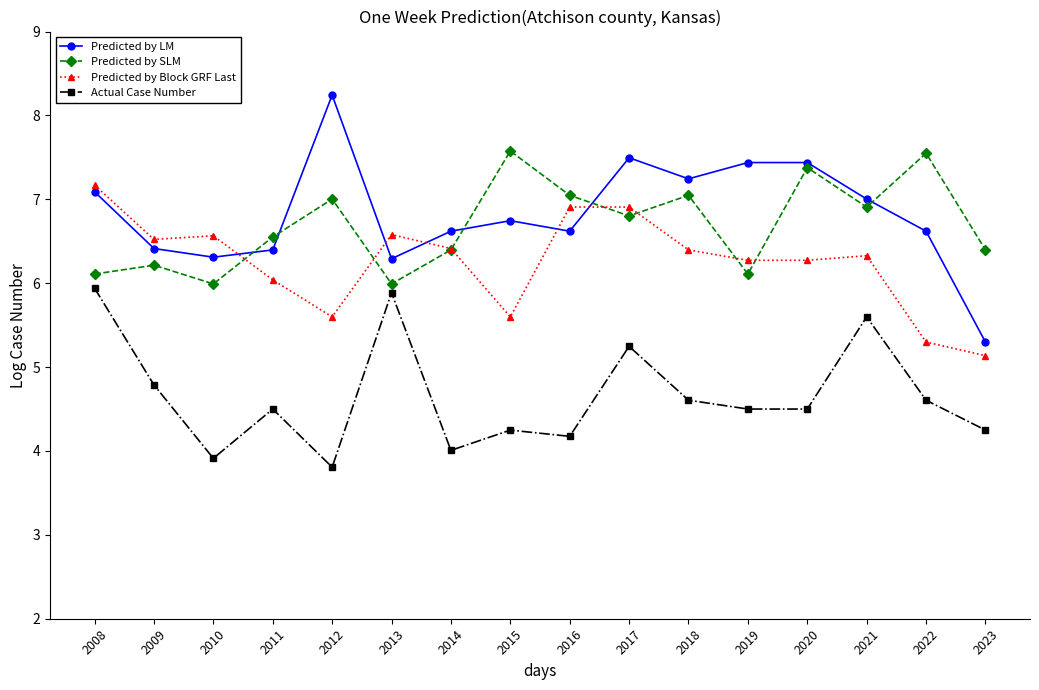

True or false: Predicted by Block GRF Last and Actual Case Number cross at least once.

False